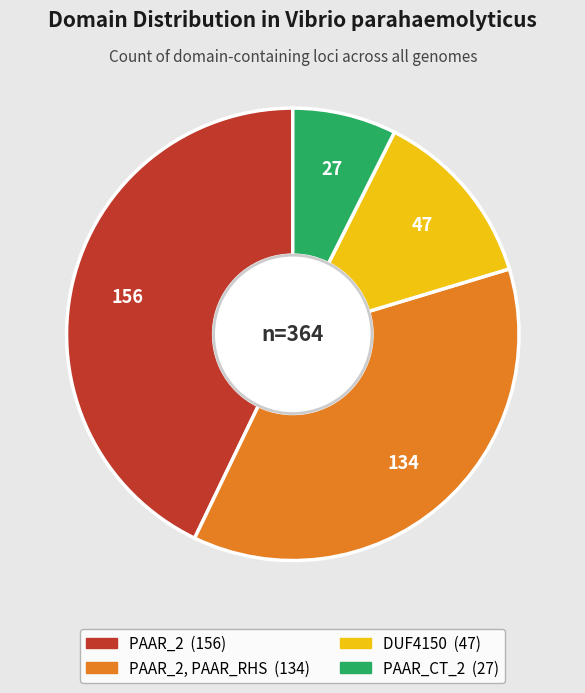

How many segments does this pie chart have?

4